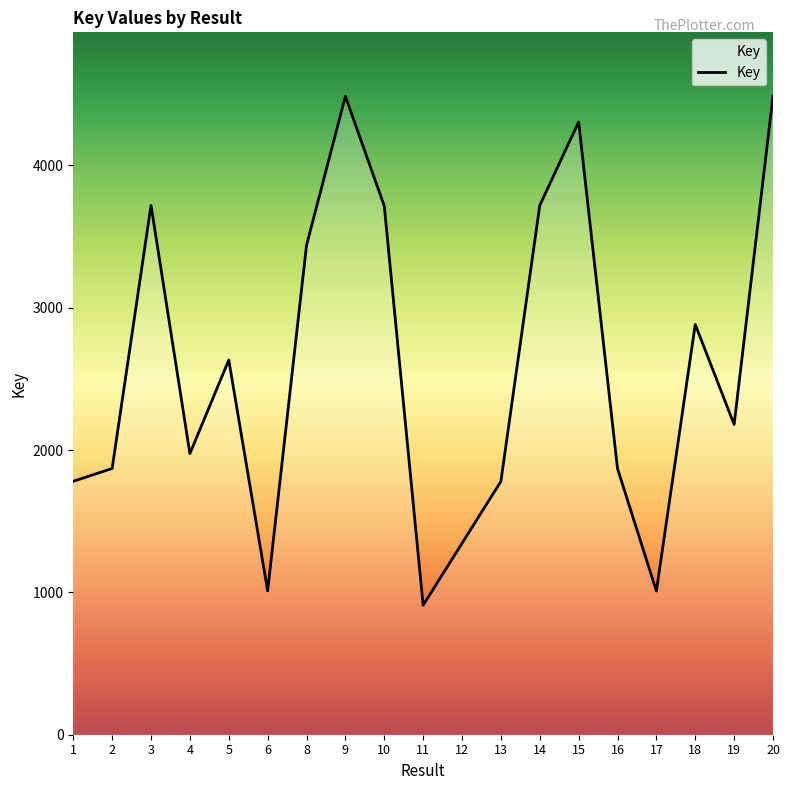

What is the difference between the maximum and minimum values?

3577